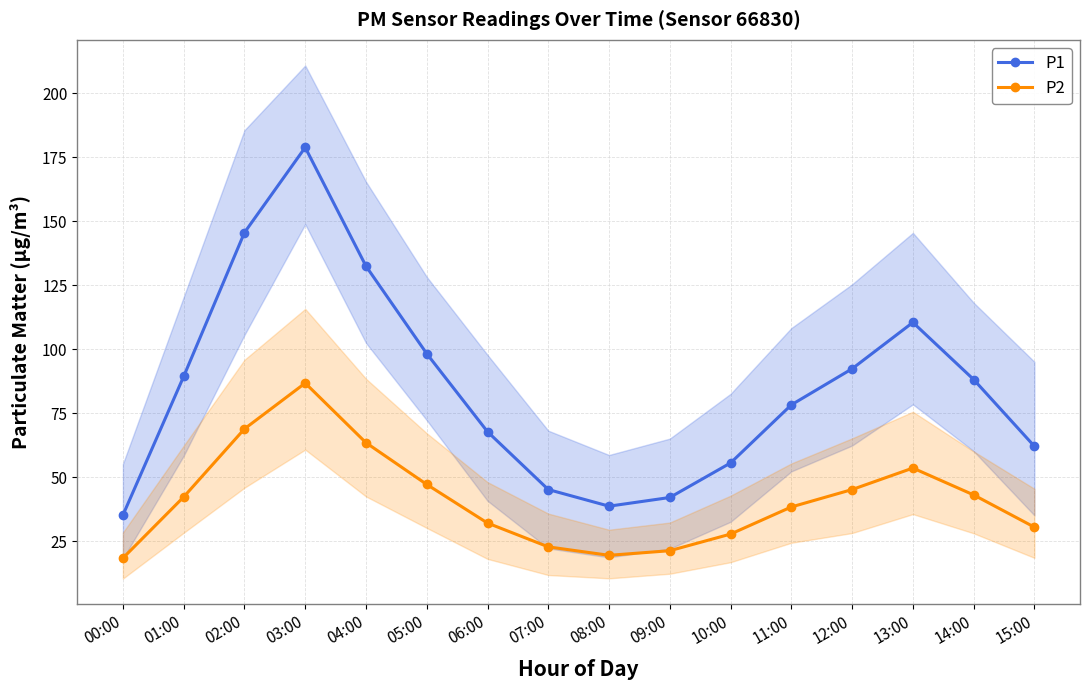

At which category does P1 reach its first local peak?

03:00